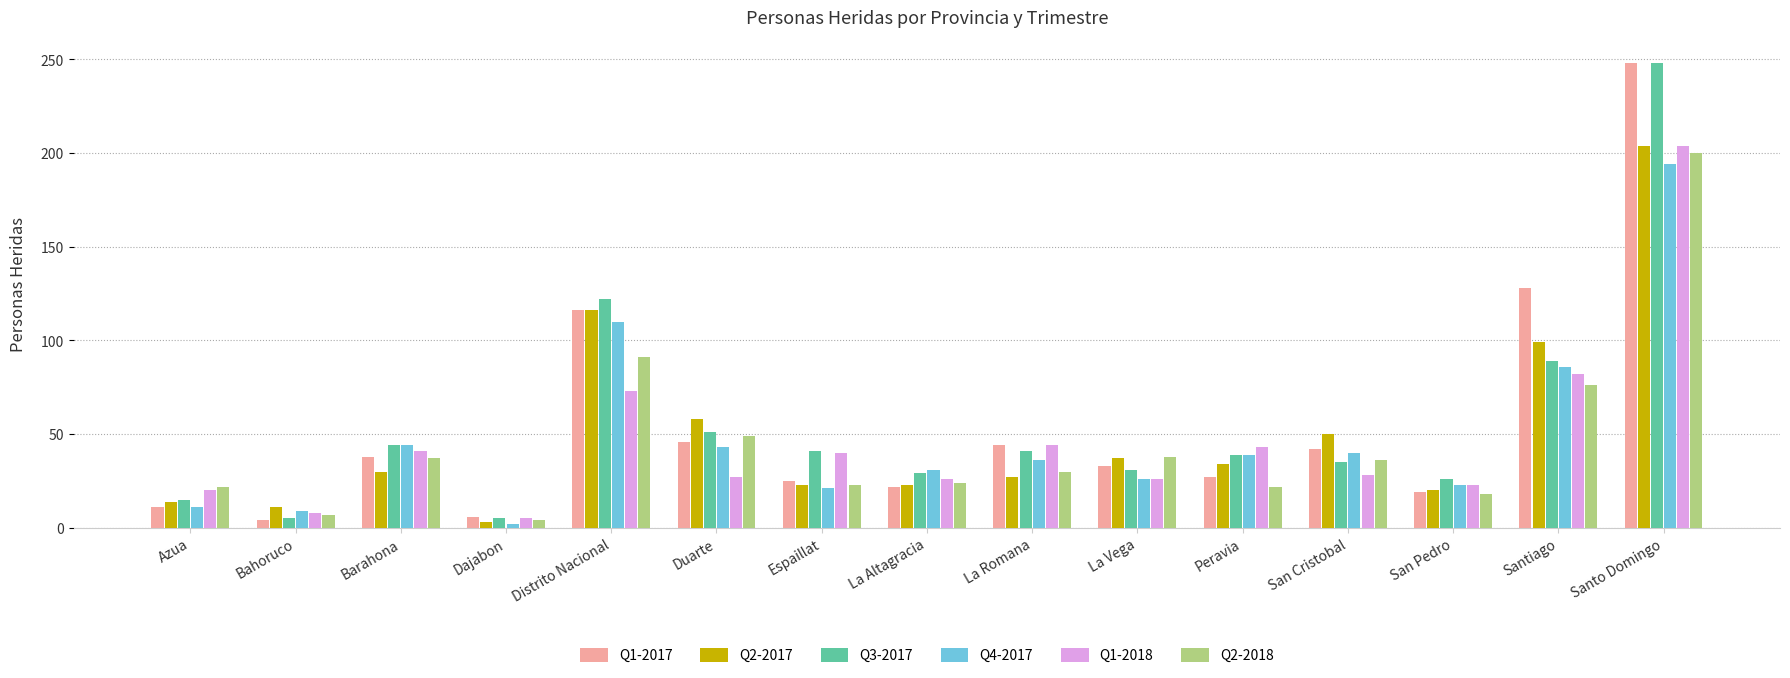

What is the average value of the Q1-2017 series?

54